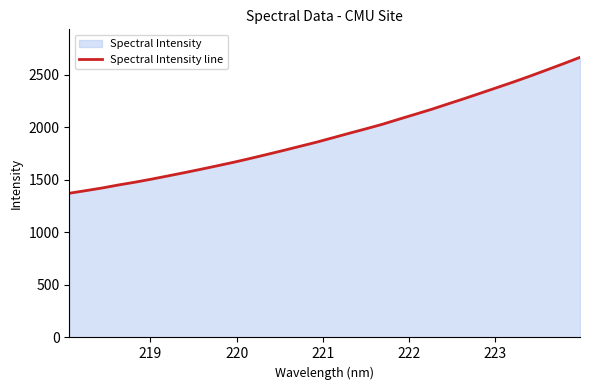

What is the greatest value displayed?

2667.1